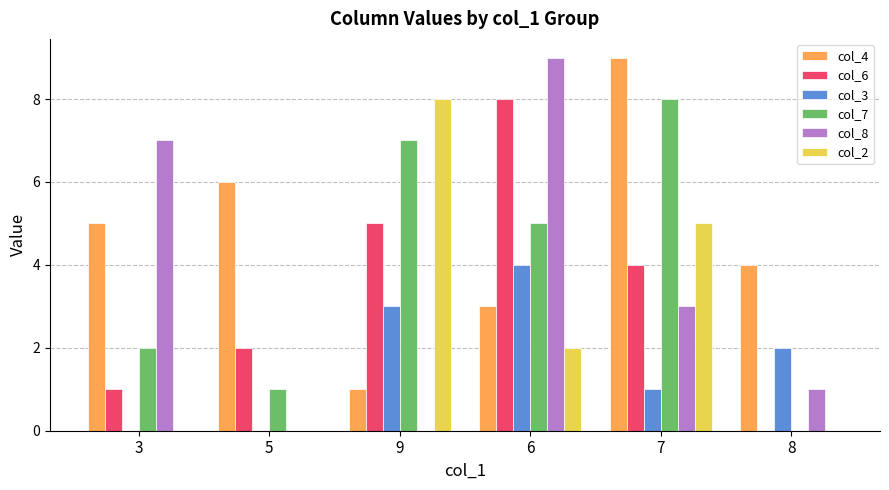

At which label is col_2 closest to 4?

7